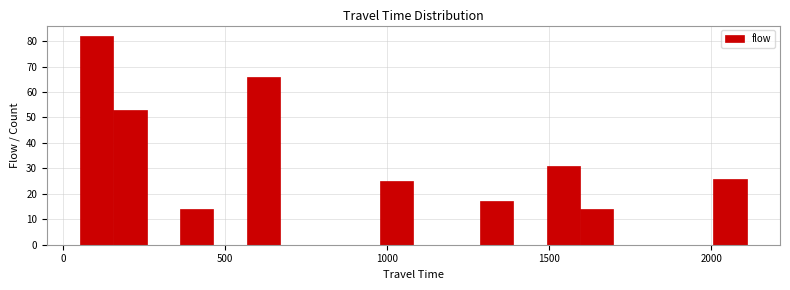

Around what value on the x-axis is the tallest bar? Give the approximate position of its centre, as read against the axis.

100